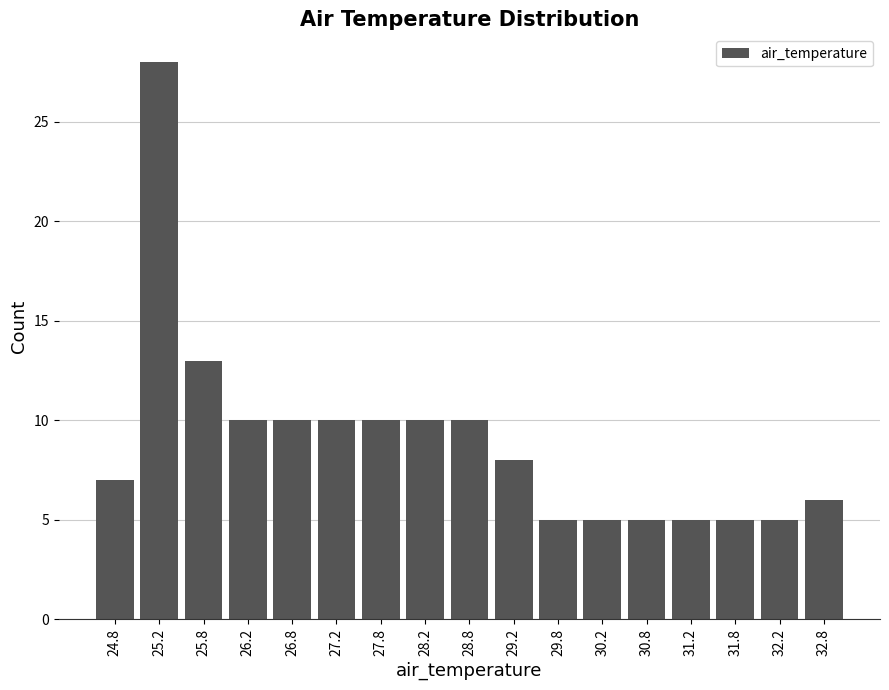

Which range on the x-axis has the tallest bar?

25.0 to 25.5